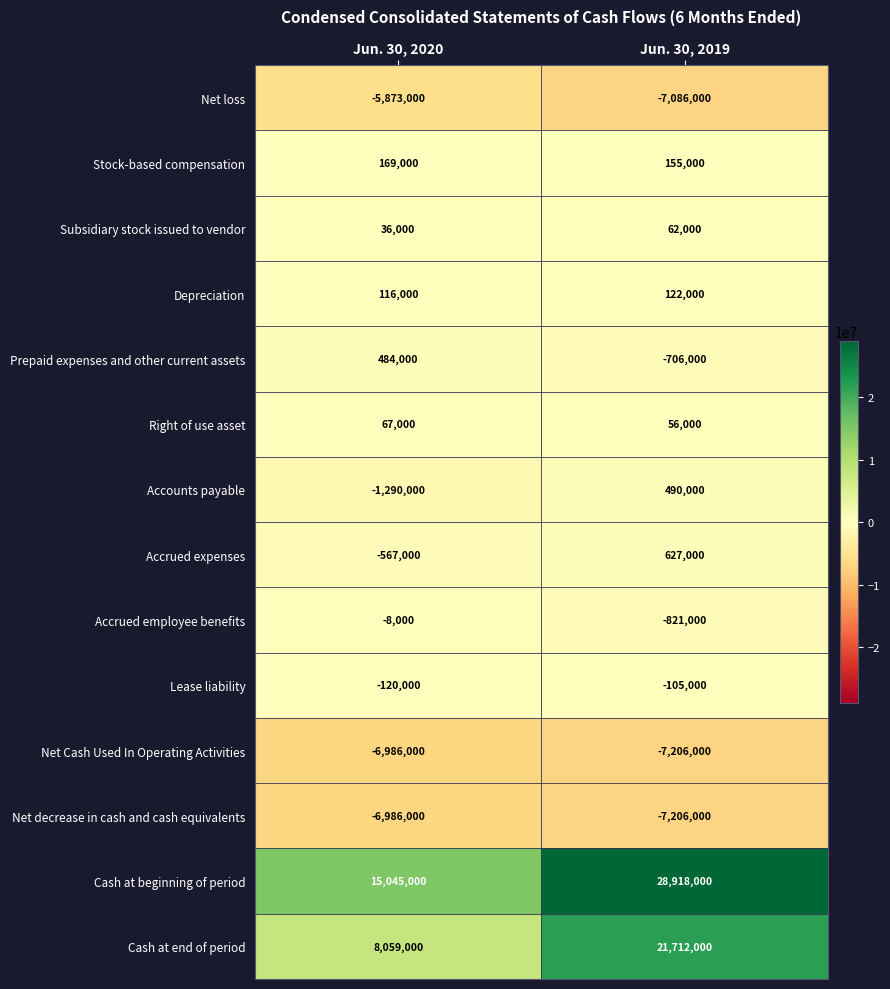

What is the average value of the Right of use asset series?

61500